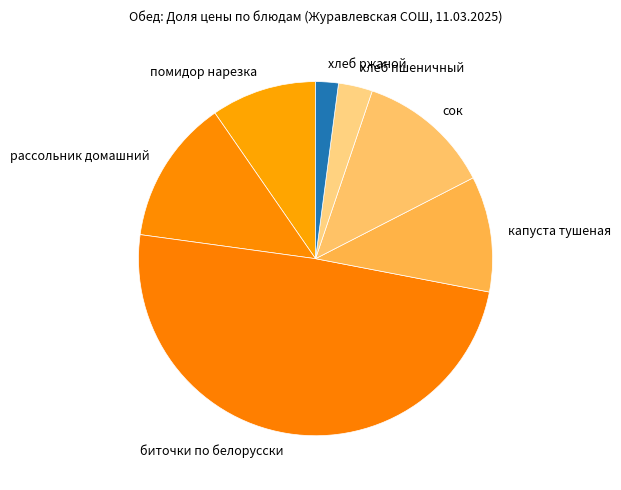

Do биточки по белорусски and помидор нарезка together represent more than half of the pie?

Yes